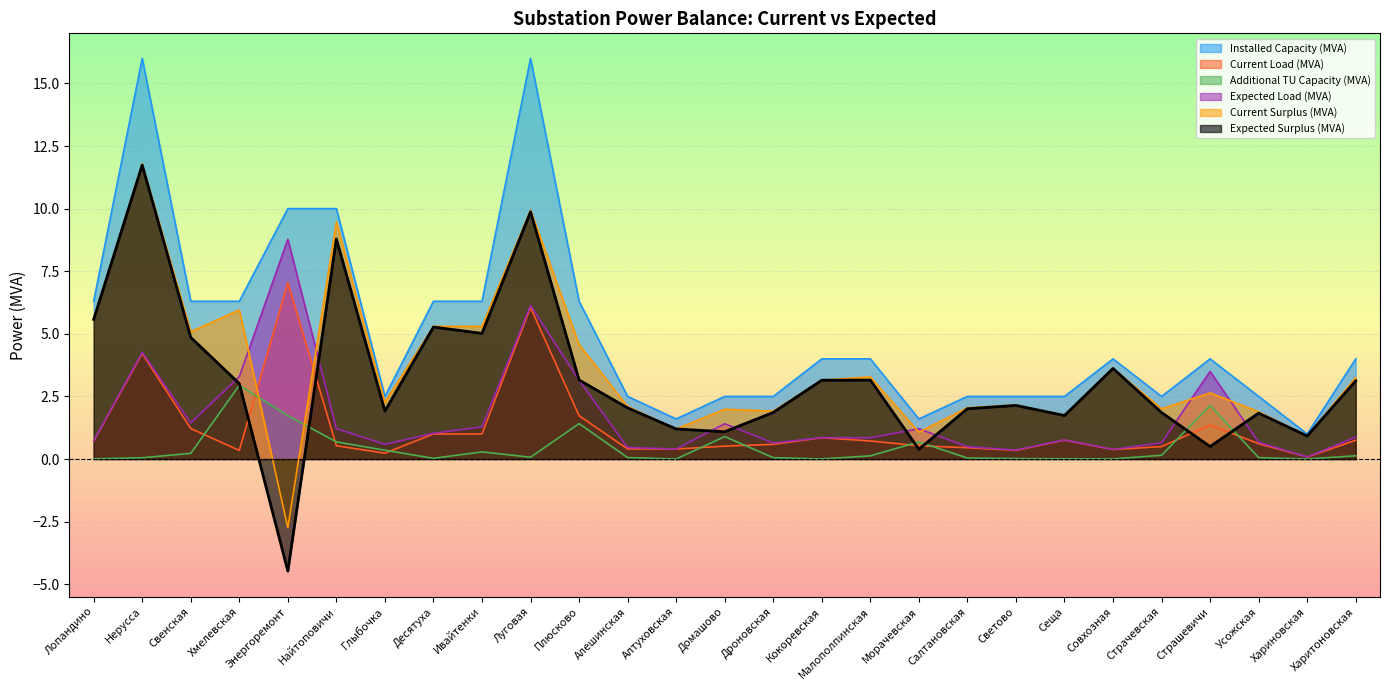

What is the total value across all series at Ивайтенки?

19.2